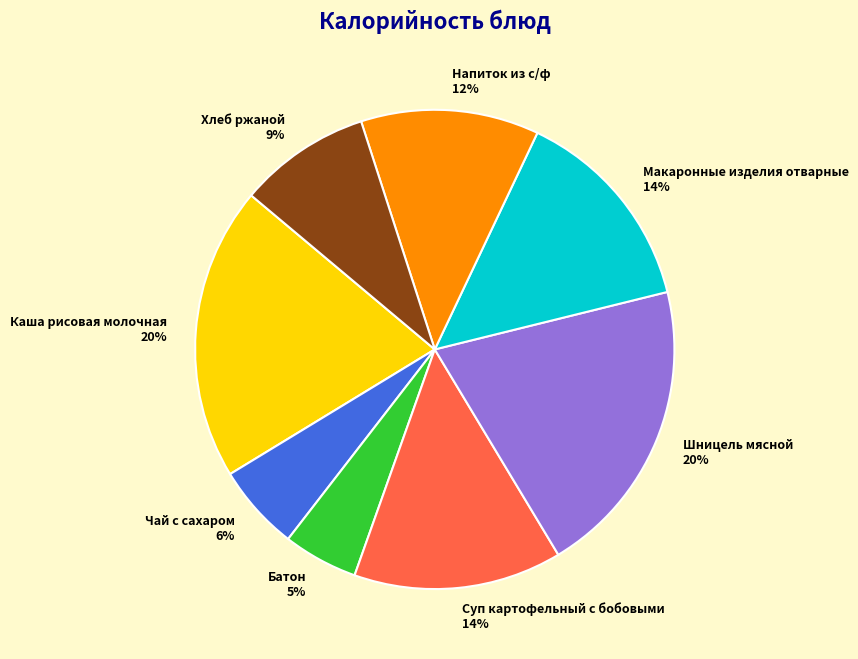

How many slices are in this pie chart?

8